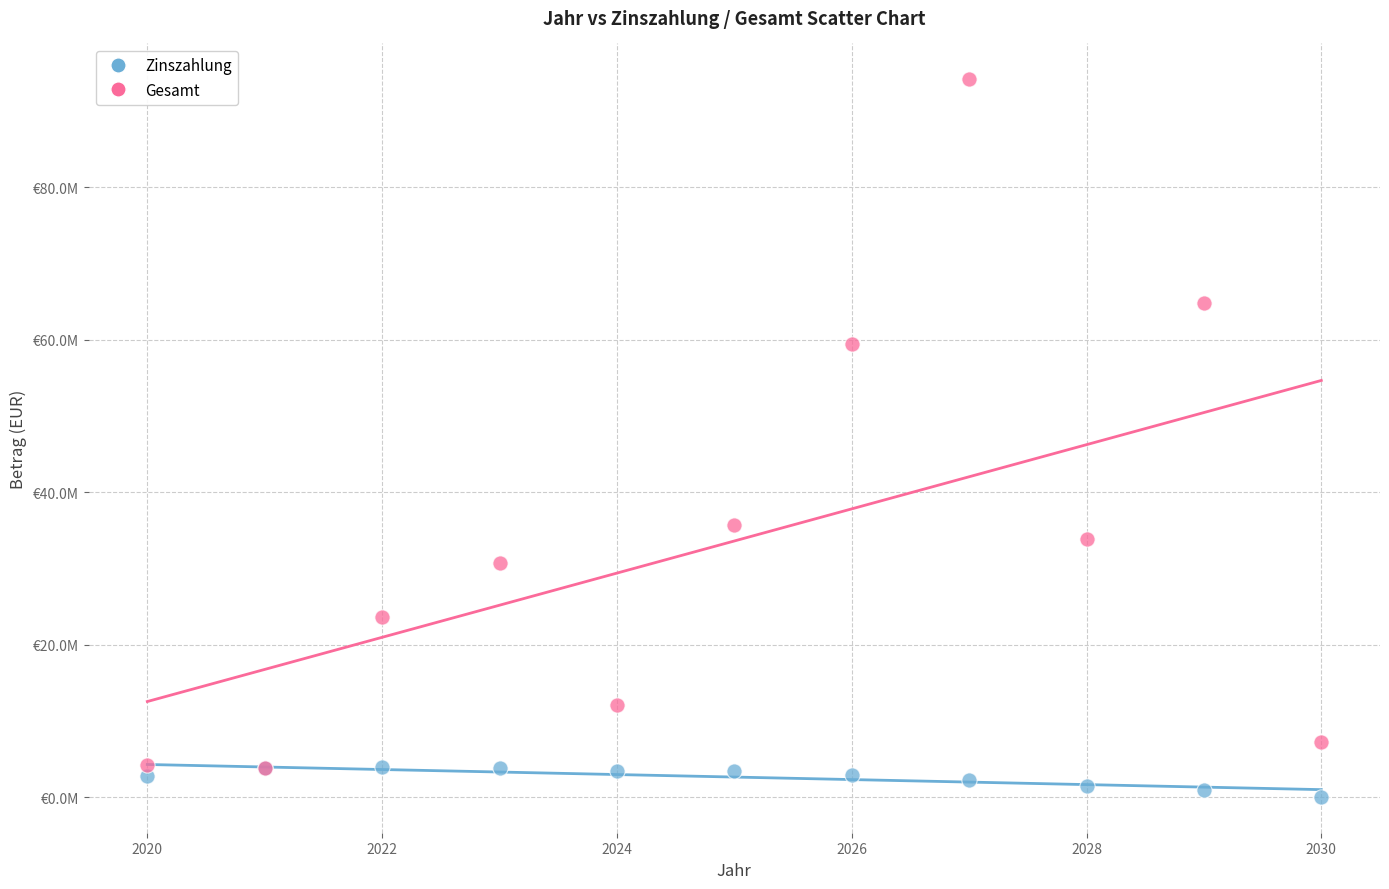

Which series reaches the minimum Y coordinate?

Zinszahlung